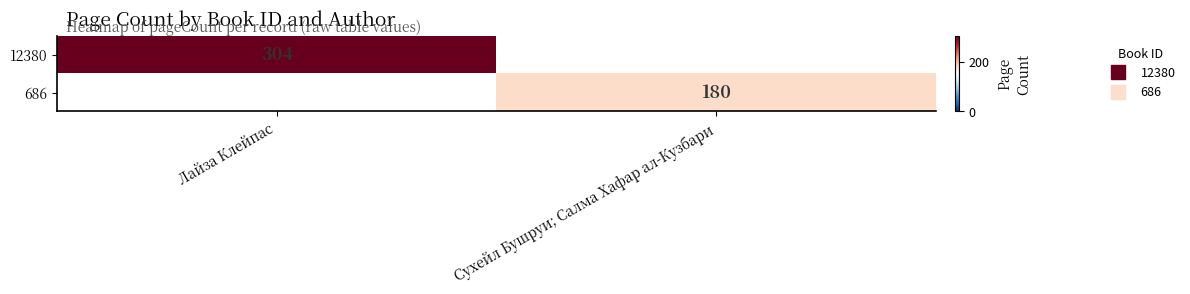

How many distinct data groups are displayed?

2